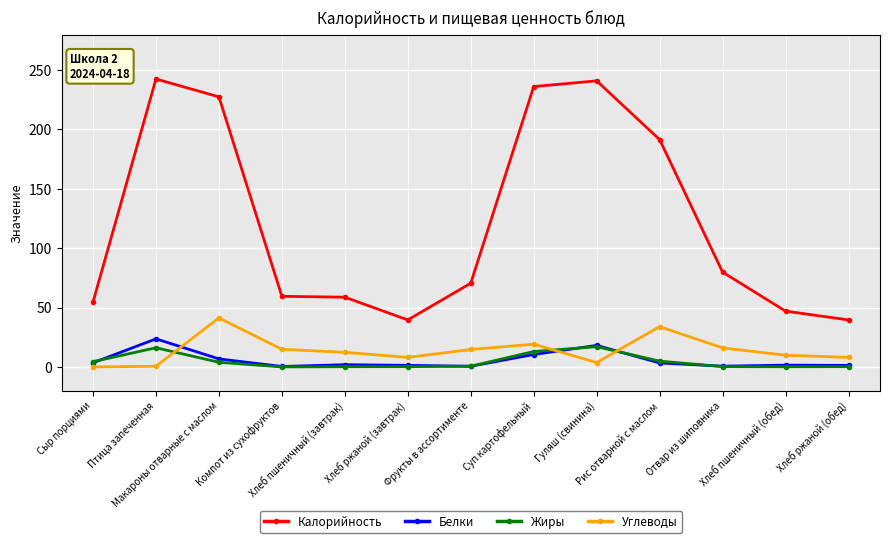

List the series in order of their peak value, lowest first.

Жиры, Белки, Углеводы, Калорийность